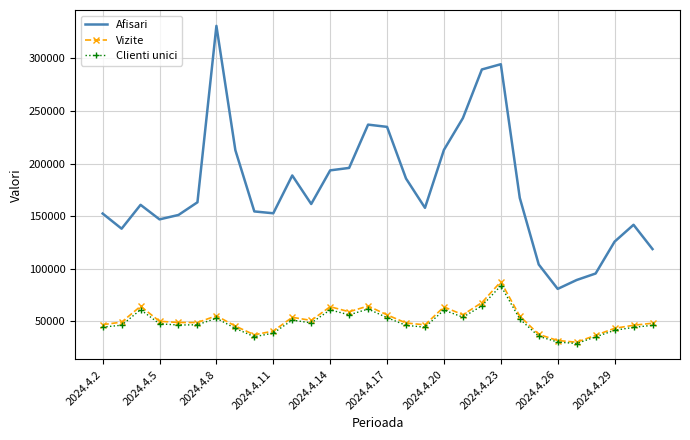

True or false: Afisari and Clienti unici cross at least once.

False